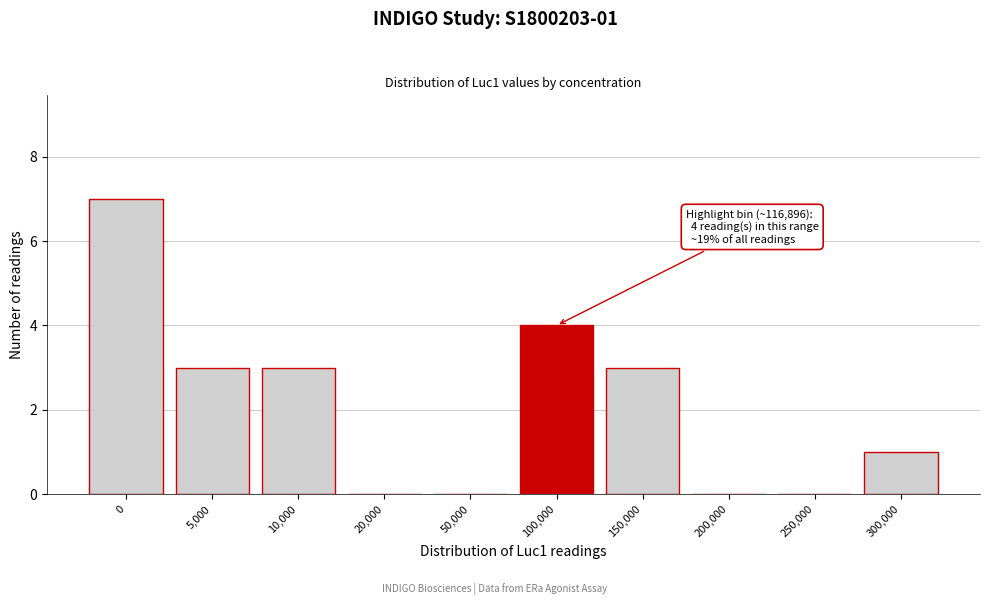

Reading left to right, transcribe all the data shown in this chart.

0=7	5,000=3	10,000=3	20,000=0	50,000=0	100,000=4	150,000=3	200,000=0	250,000=0	300,000=1